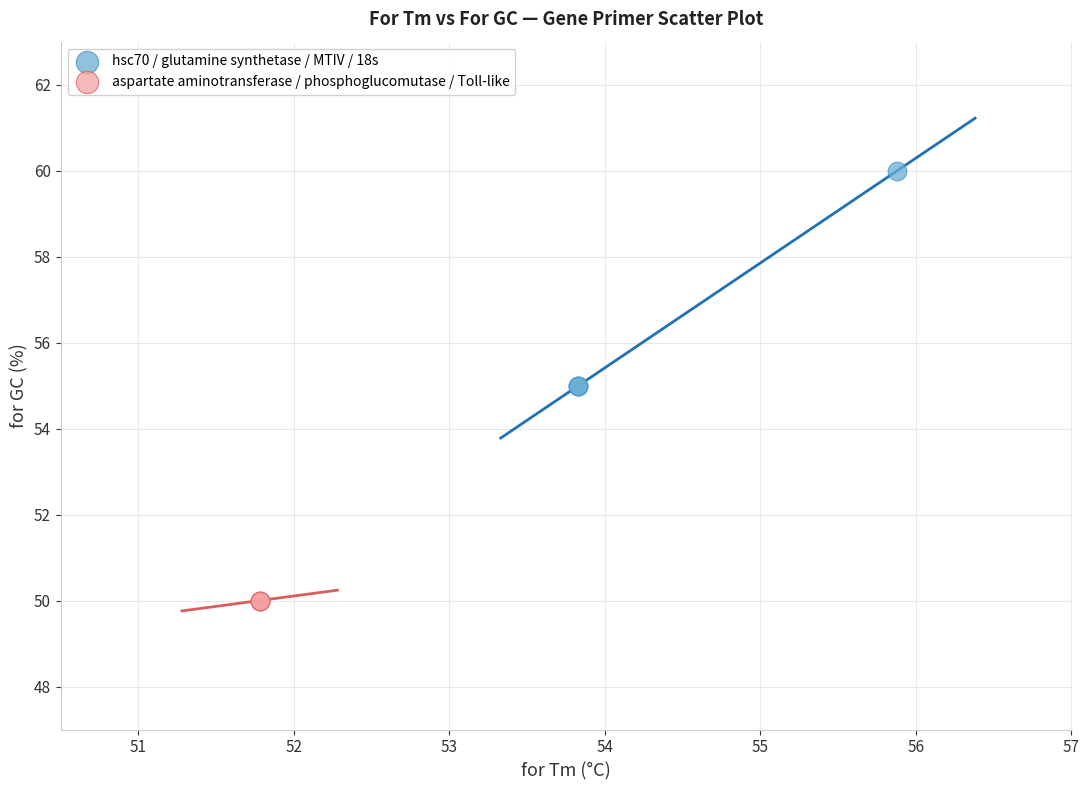

Which series contains the highest Y value?

hsc70 / glutamine synthetase / MTIV / 18s